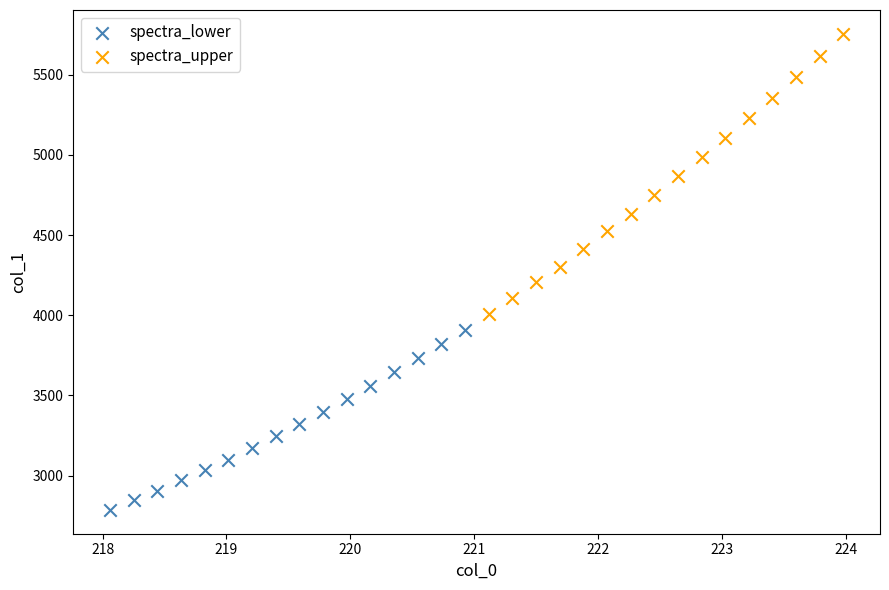

Which series reaches the minimum Y coordinate?

spectra_lower